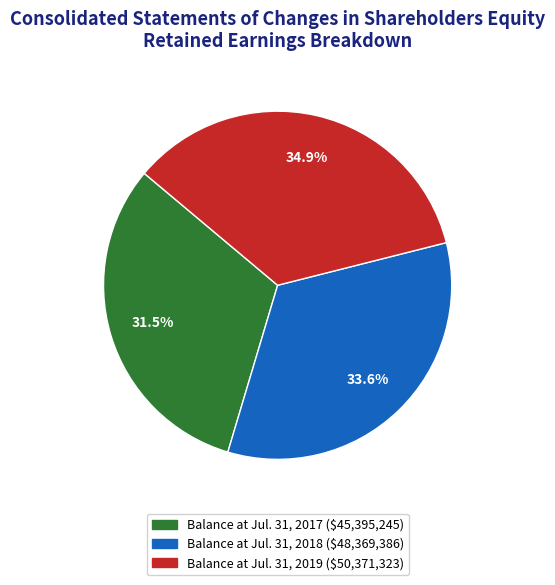

True or false: Balance at Jul. 31, 2018 accounts for 19% of the total.

False